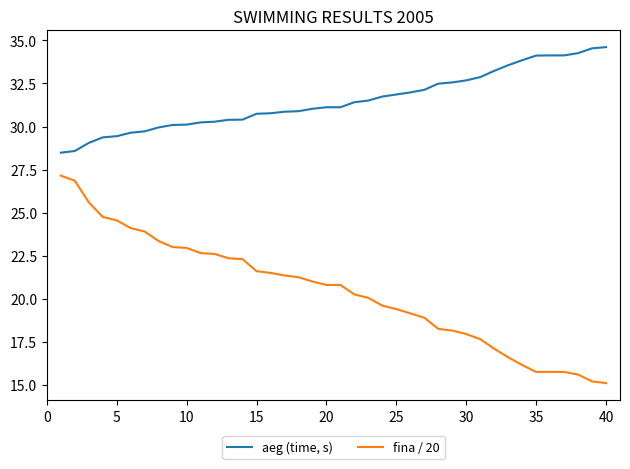

What is the smallest value displayed?

15.1